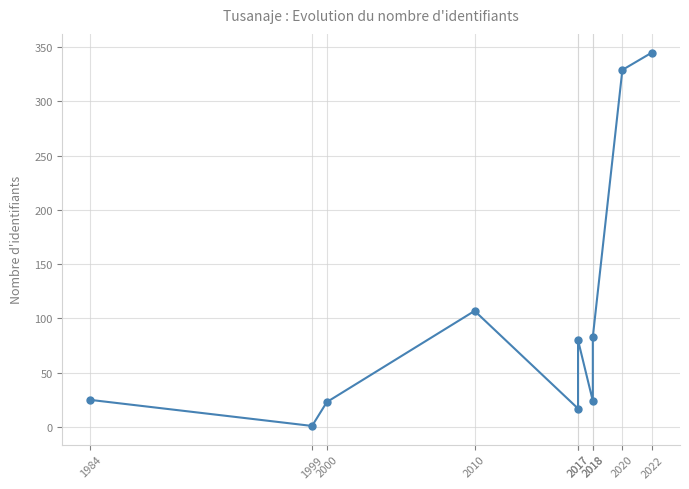

What is the maximum value shown in the chart?

345